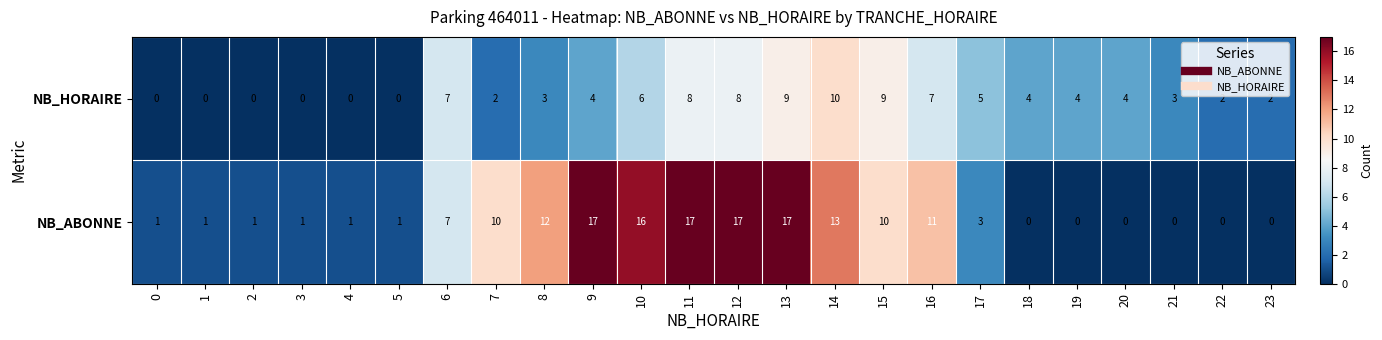

What is the maximum value shown in the chart?

17